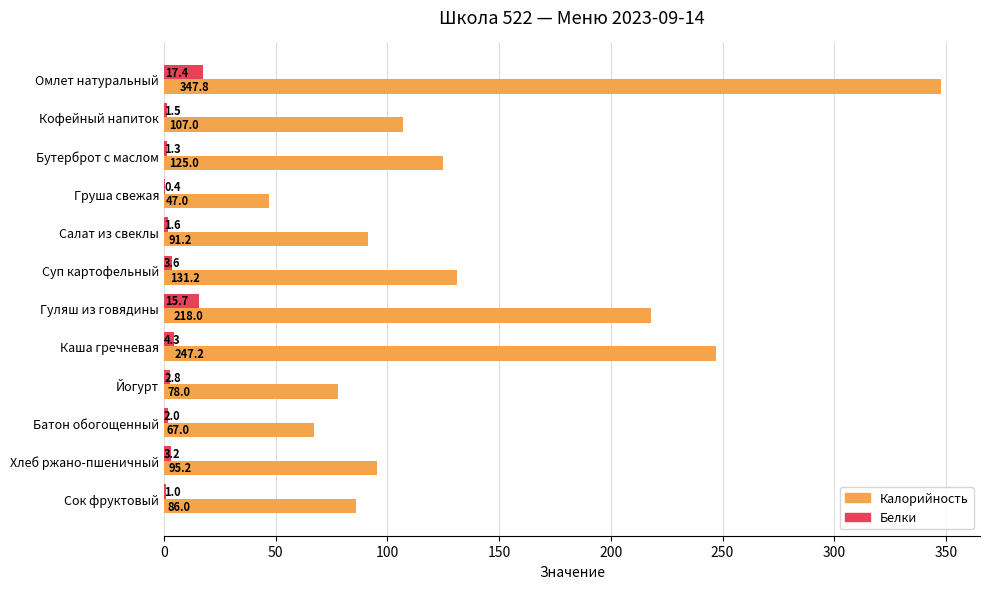

Between Бутерброт с маслом and Суп картофельный, which series saw the biggest shift?

Калорийность